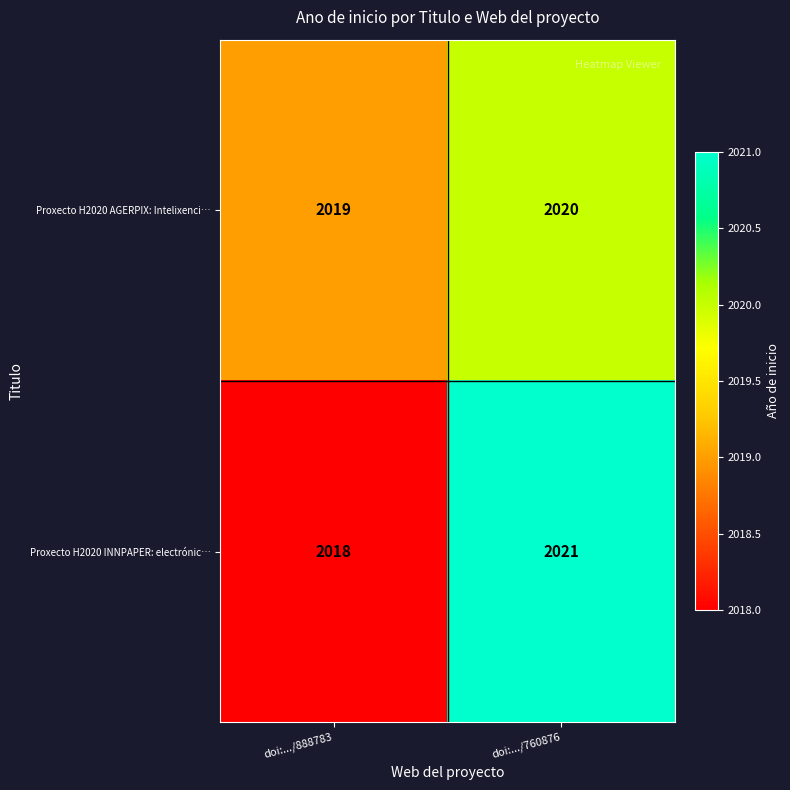

What is the average value of the Proxecto H2020 AGERPIX: Intelixenci… series?

2020